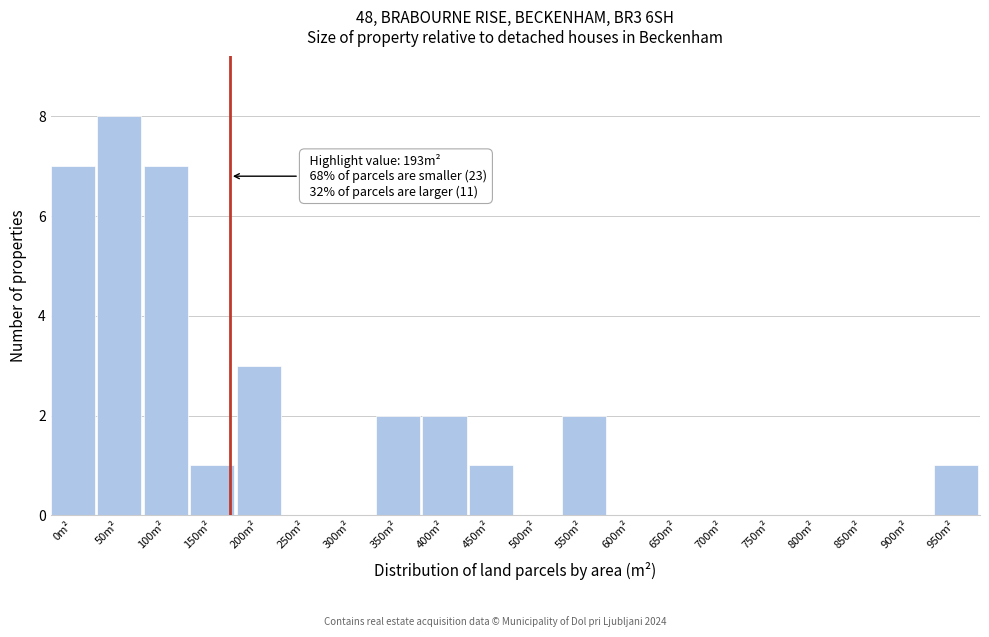

Reading left to right, extract all data points from this chart.

0m²=7	50m²=8	100m²=7	150m²=1	200m²=3	250m²=0	300m²=0	350m²=2	400m²=2	450m²=1	500m²=0	550m²=2	600m²=0	650m²=0	700m²=0	750m²=0	800m²=0	850m²=0	900m²=0	950m²=1